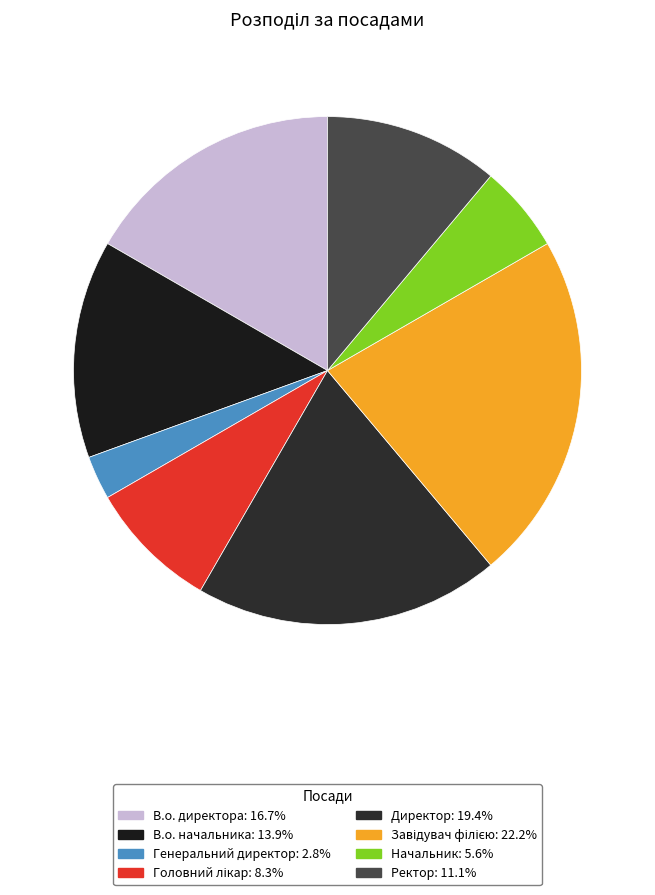

How many segments does this pie chart have?

8